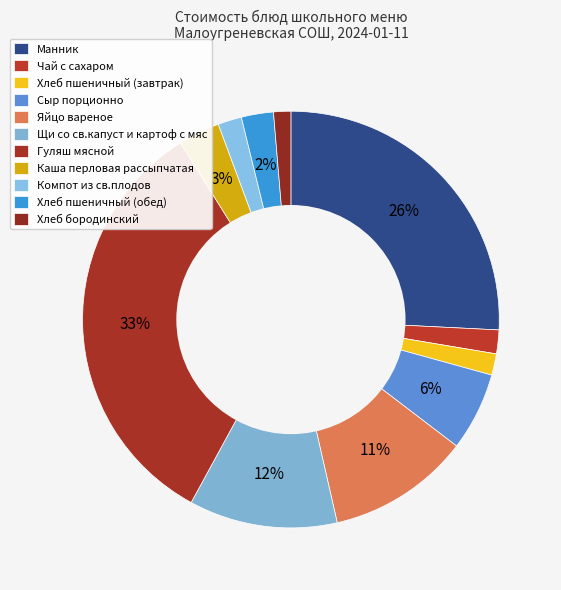

How many segments does this pie chart have?

11